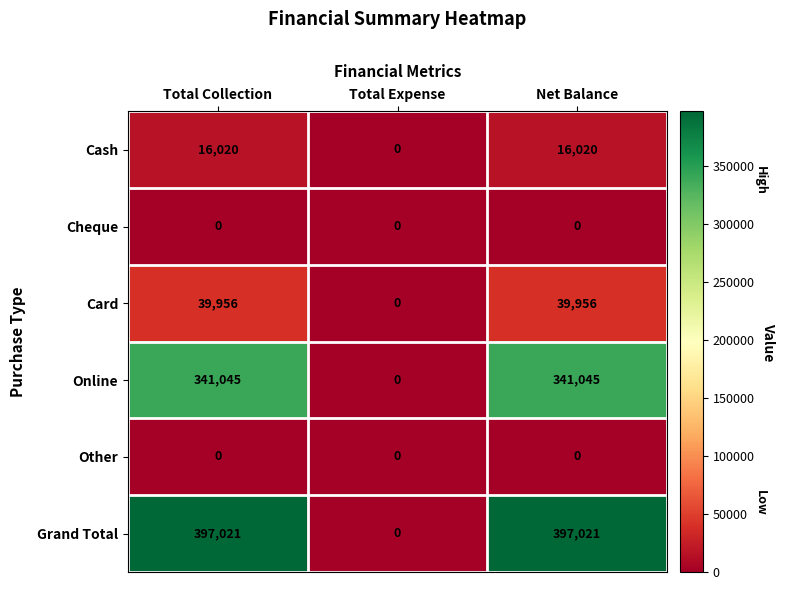

Which series has the largest total across all categories?

Grand Total